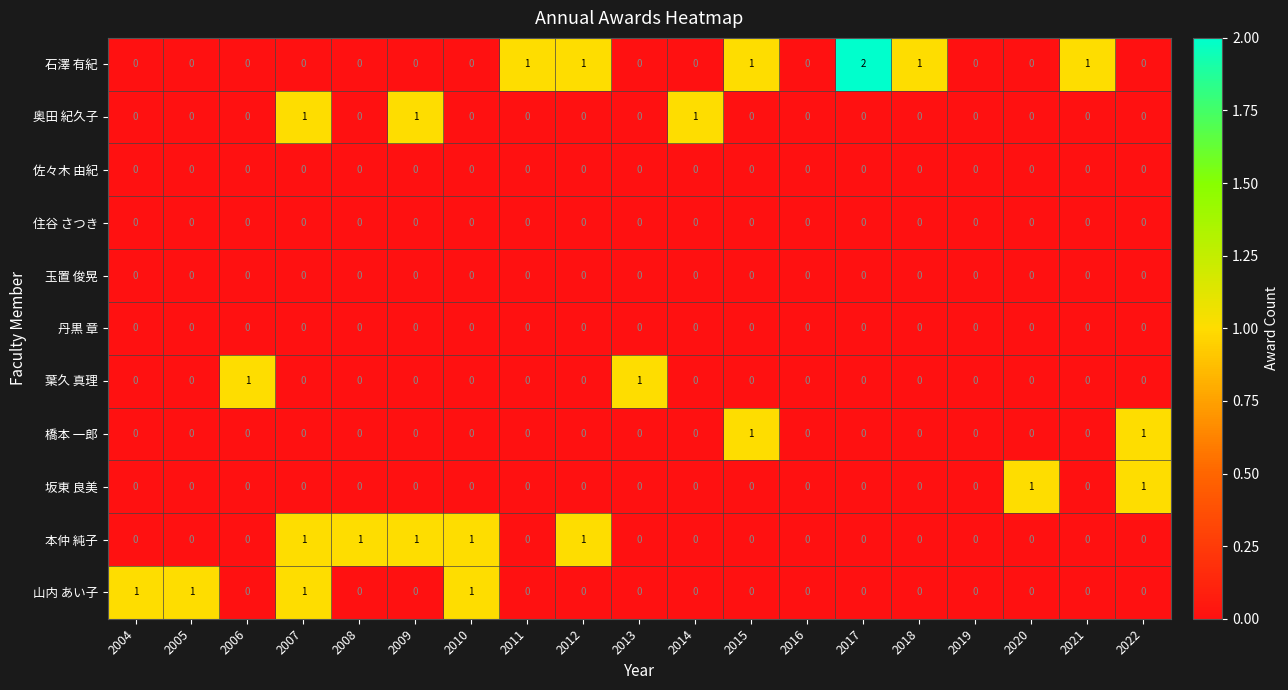

The value of 本仲 純子 at 2019 is -1. True or false?

False